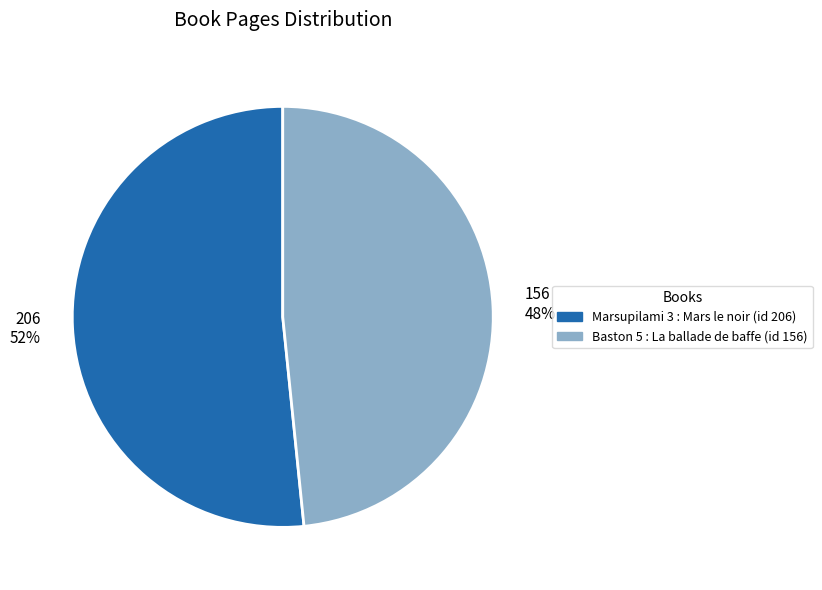

Do 156 and 206 together represent more than half of the pie?

Yes